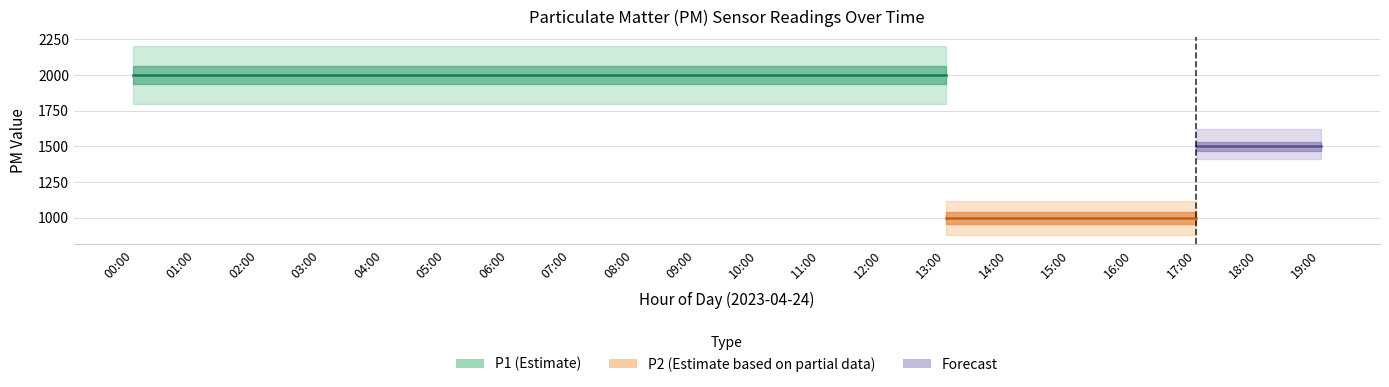

Which series has the largest range (max minus min)?

P1_center